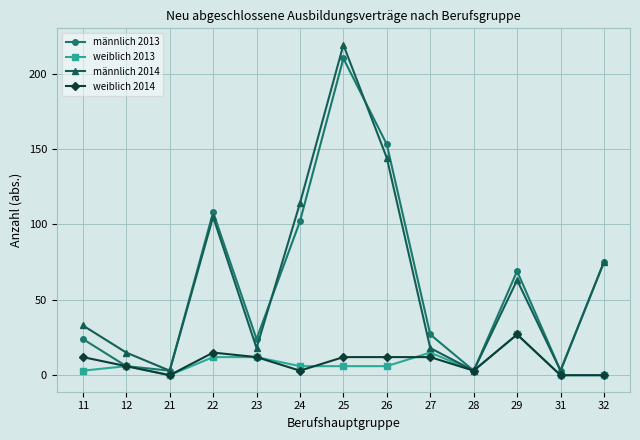

Does the chart have visible grid lines?

Yes